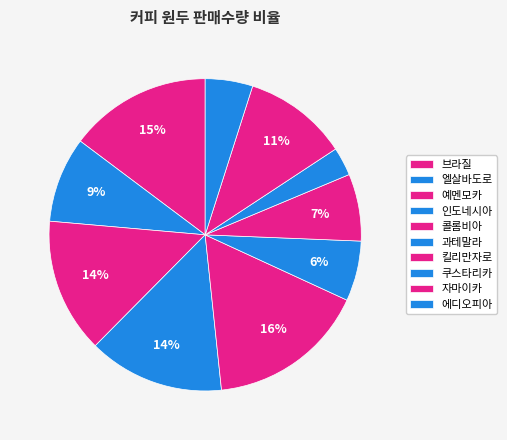

Is 킬리만자로 the majority of the pie?

No